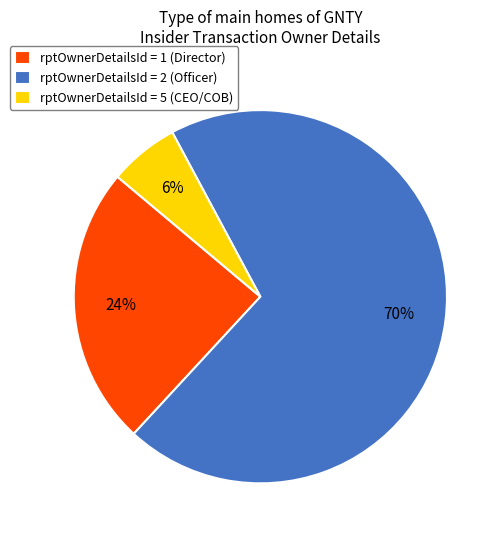

To the nearest percent, what is the difference between the largest and smallest slice percentages?

64%